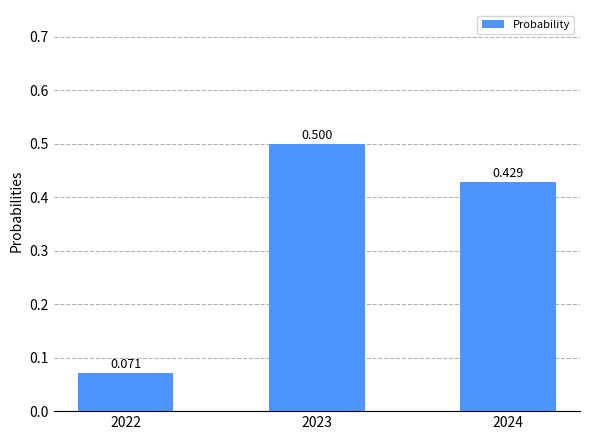

How many categories are shown in the chart?

3